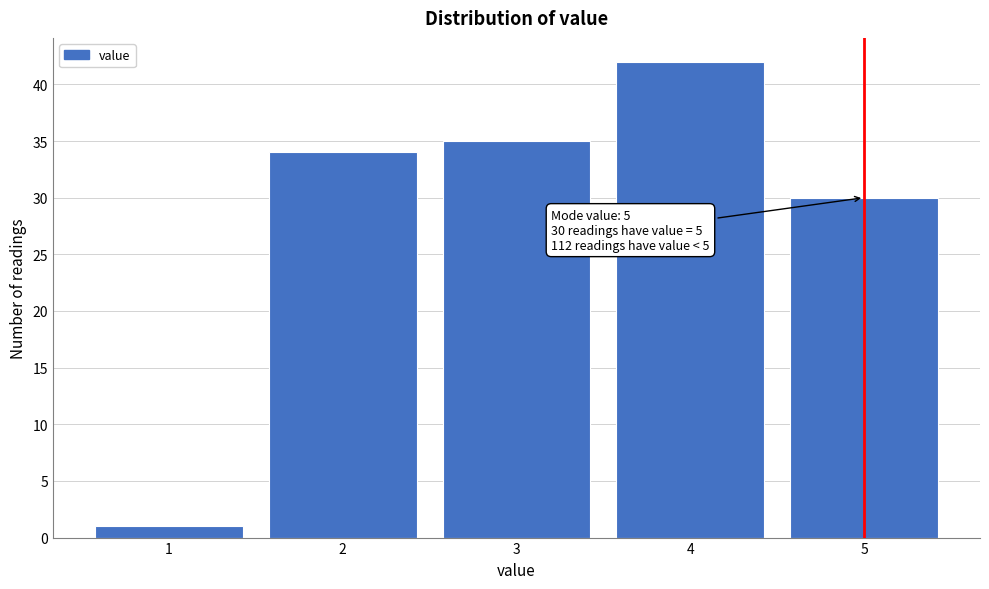

Which range on the x-axis has the tallest bar?

3.5 to 4.5